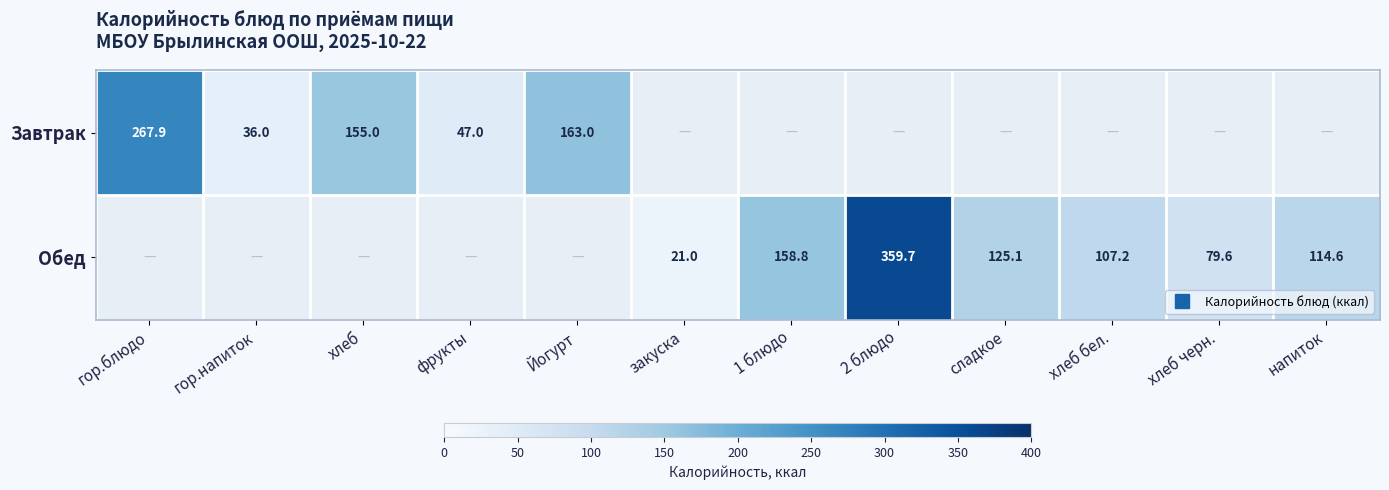

What is the maximum value shown in the chart?

359.7